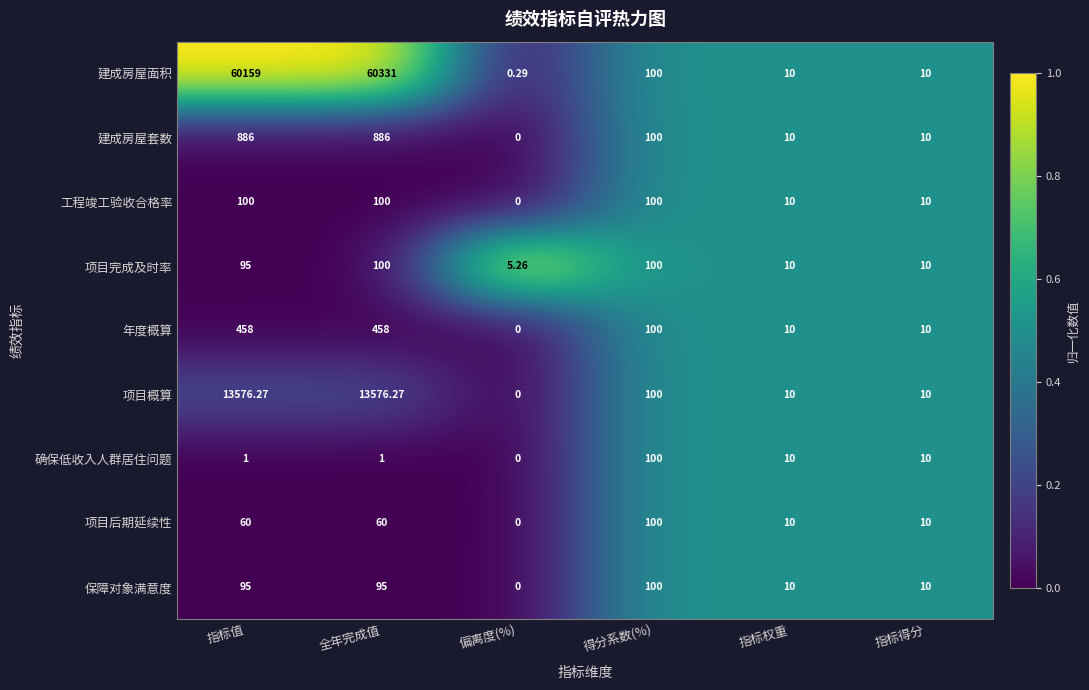

Between 指标值 and 偏离度(%), which series saw the biggest shift?

建成房屋面积